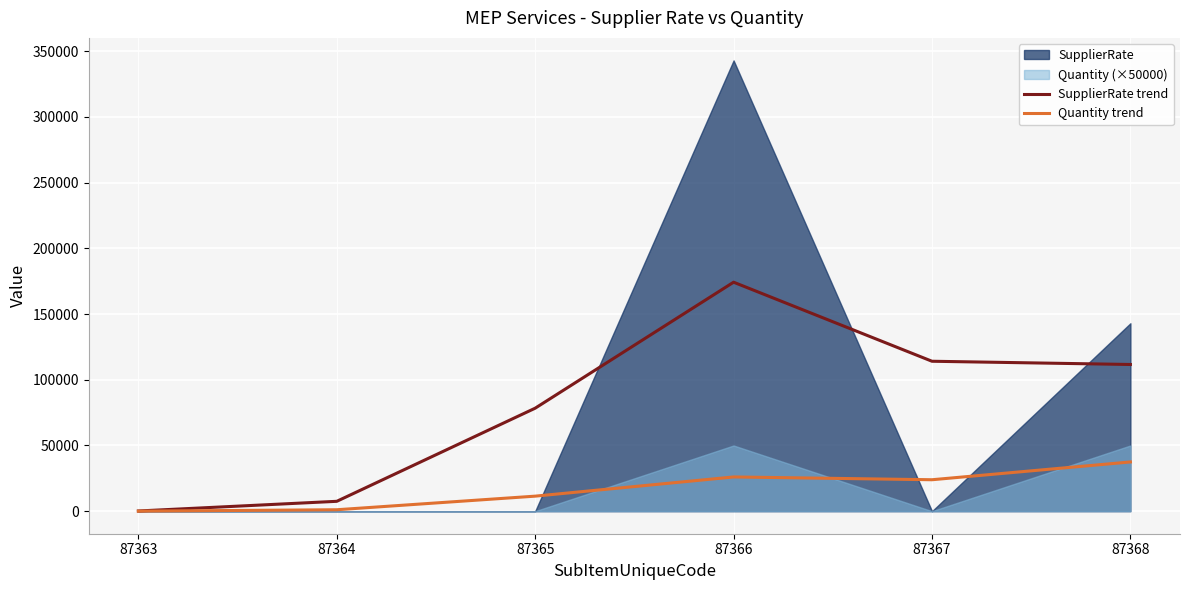

How many data points in SupplierRate trend are less than 111625?

3